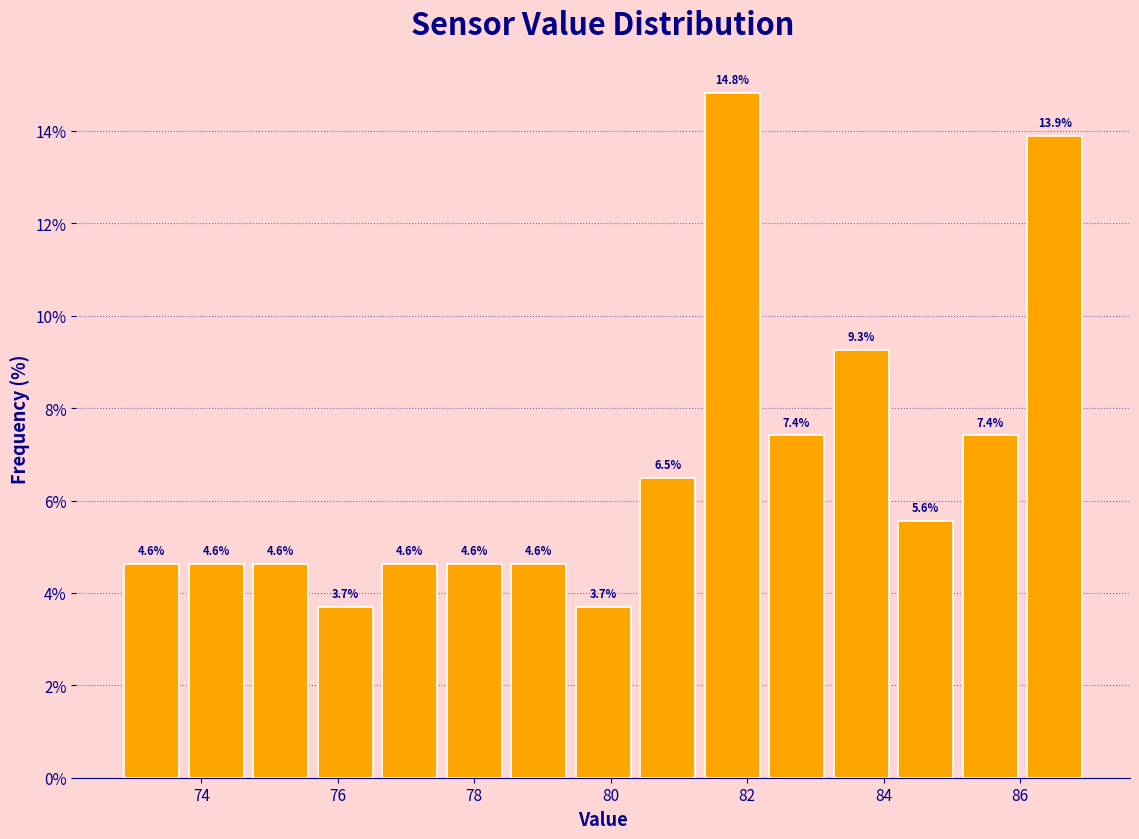

Which range on the x-axis has the tallest bar?

81.4 to 82.2